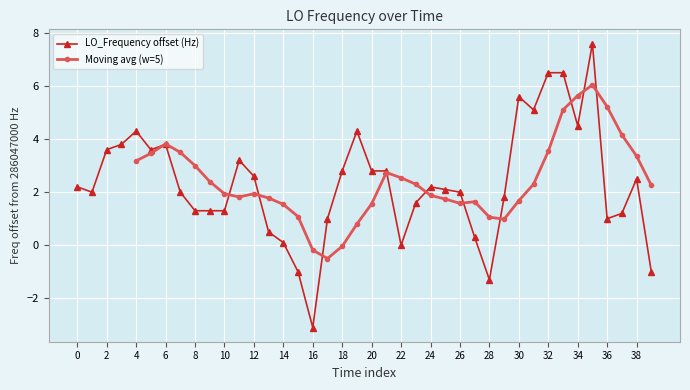

At which label does LO_Frequency offset (Hz) reach its minimum?

16